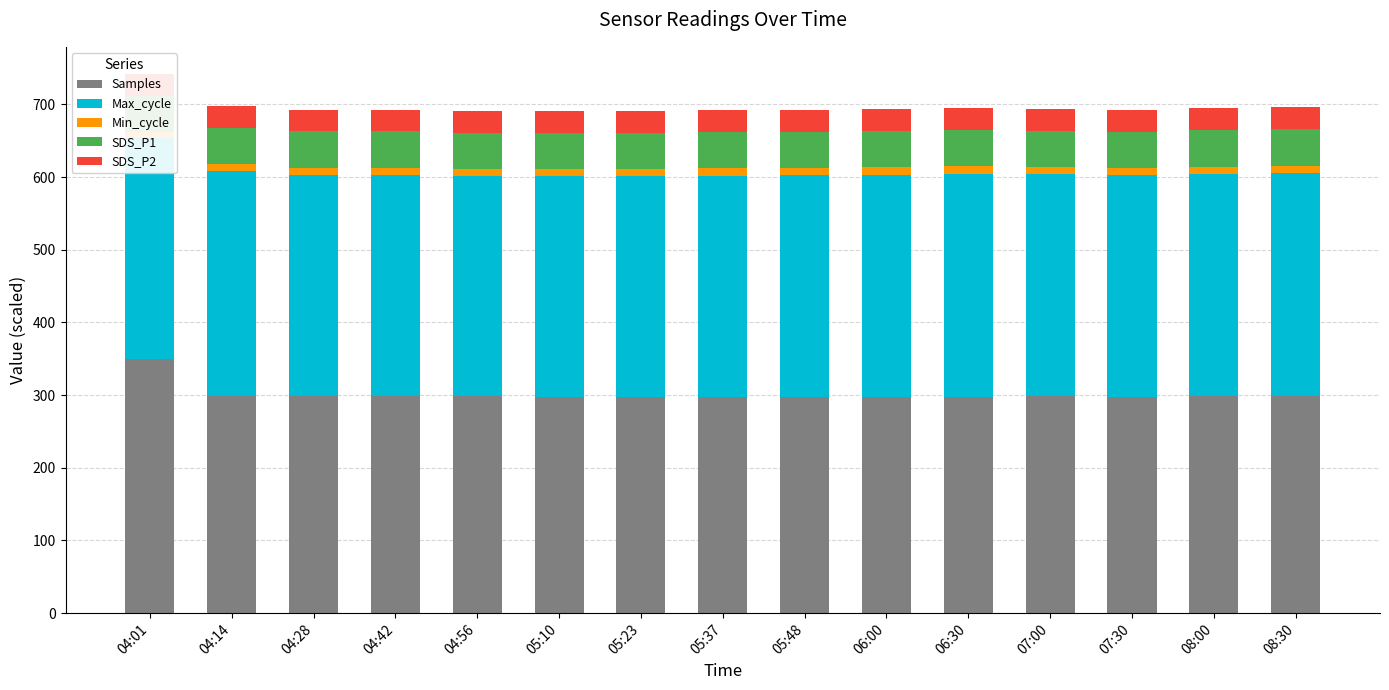

What position from the right is 08:00?

2